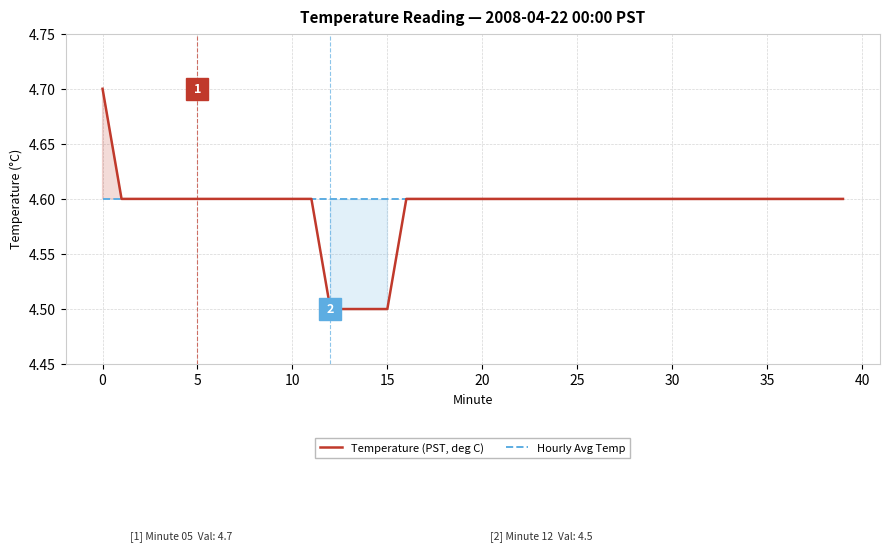

At which category does the chart reach its minimum across all series?

12